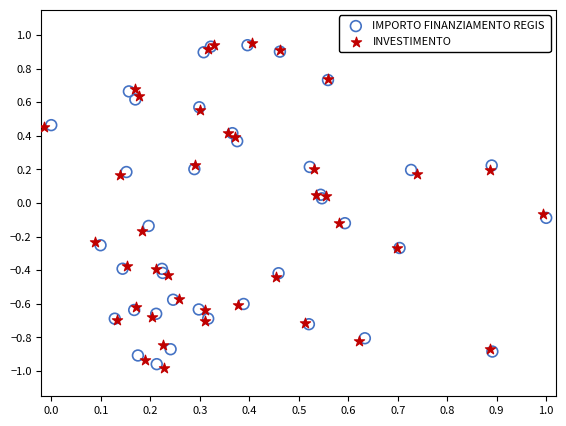

What are all the series names shown in the legend?

IMPORTO FINANZIAMENTO REGIS, INVESTIMENTO